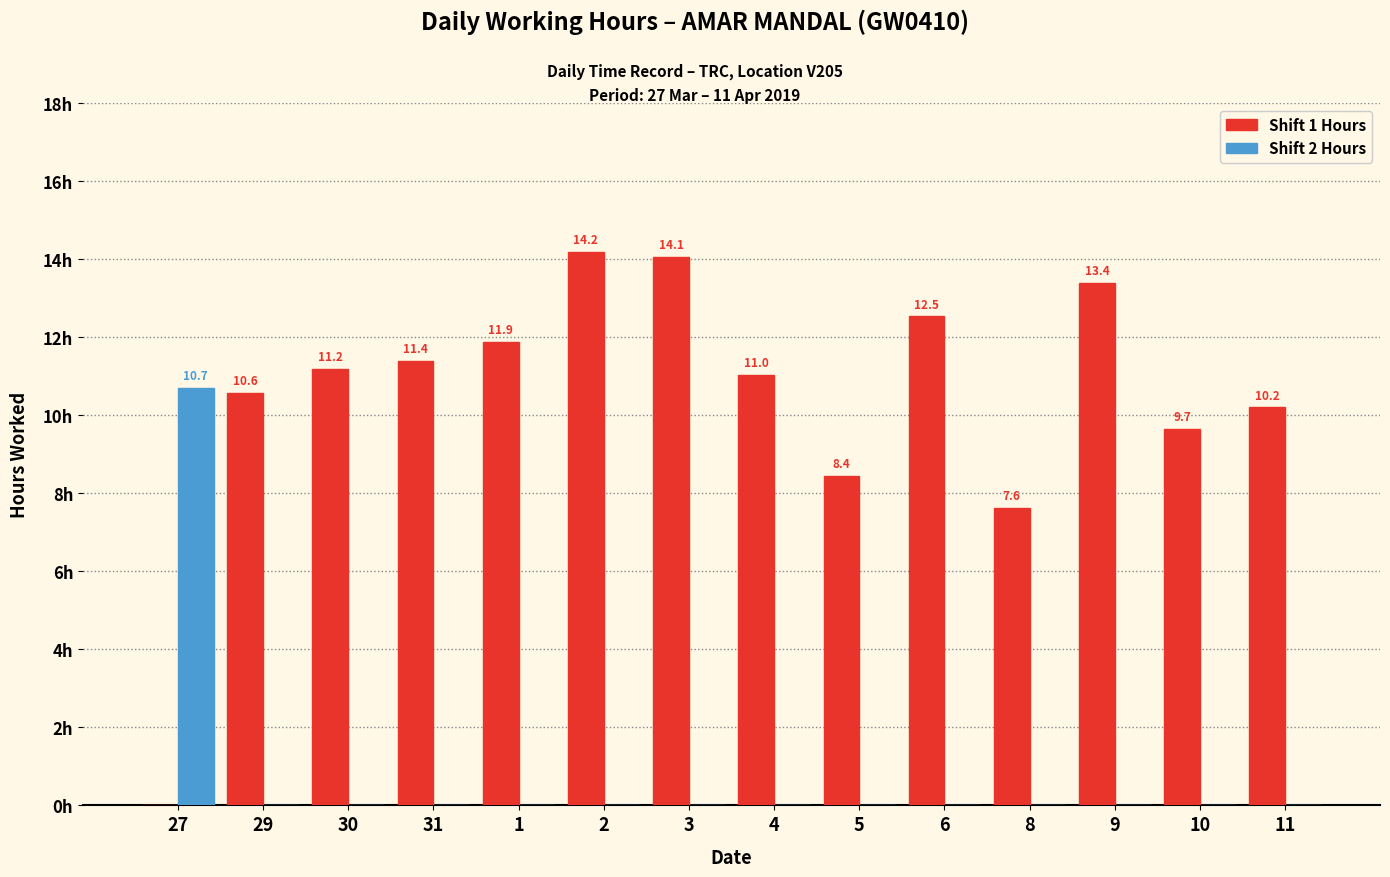

Which series has the largest total across all categories?

Shift 1 Hours